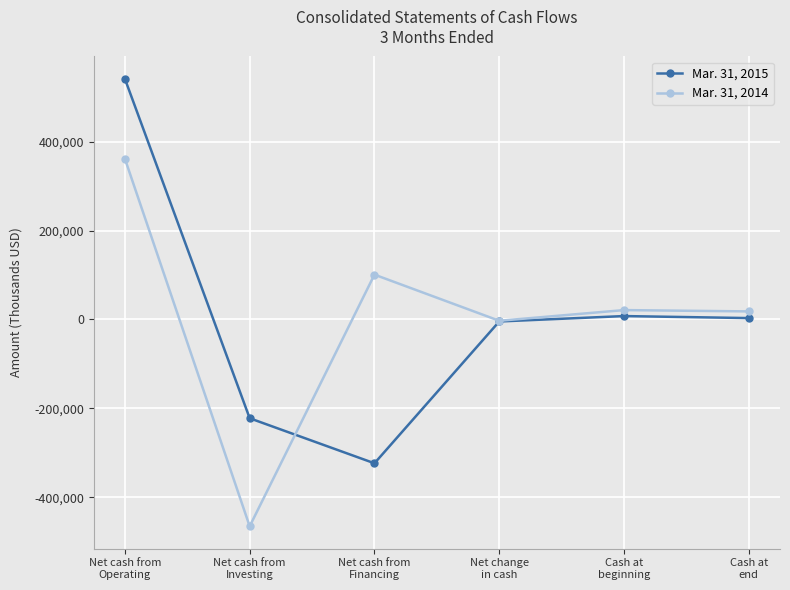

Is it true that Mar. 31, 2014 equals 361776 at Net cash from
Operating?

True